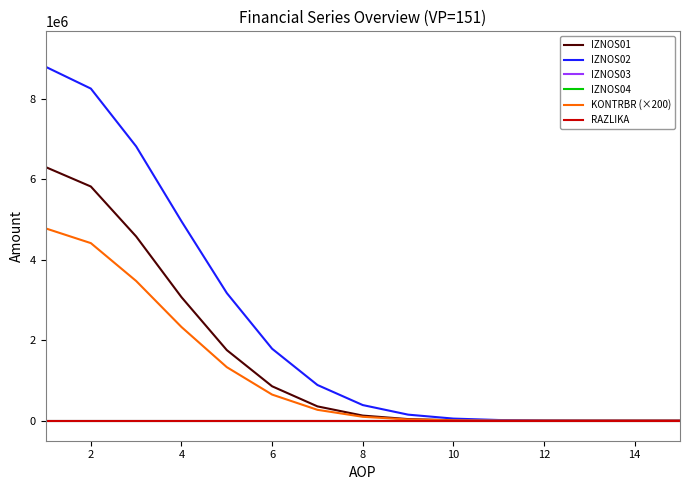

Which series has the largest total across all categories?

IZNOS02